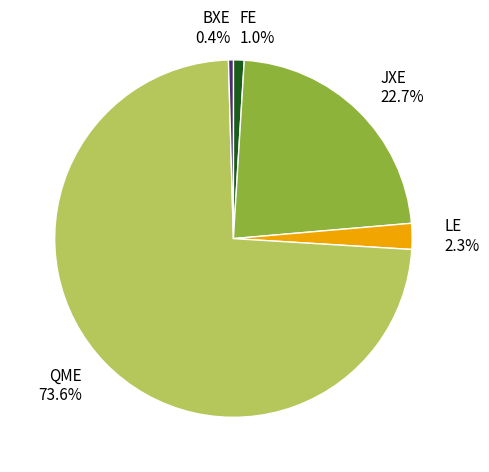

Which slice is the largest?

QME 73.6%